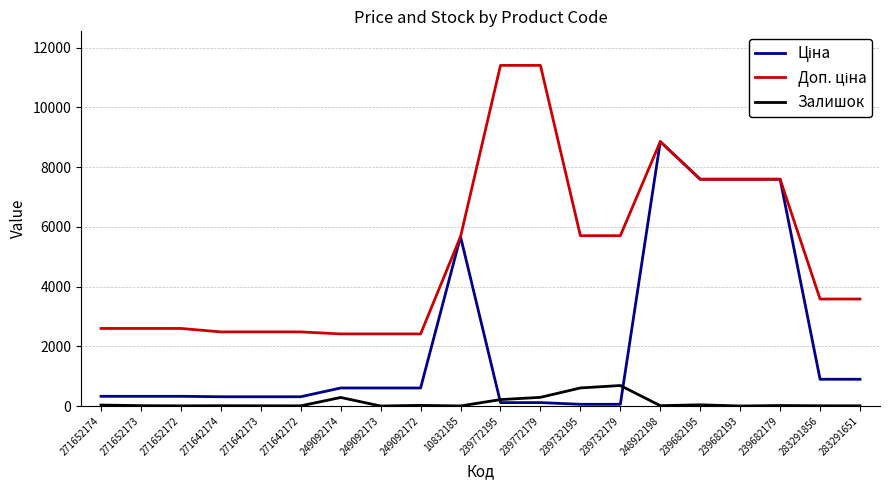

At which category is the sum across all series the highest?

248922198